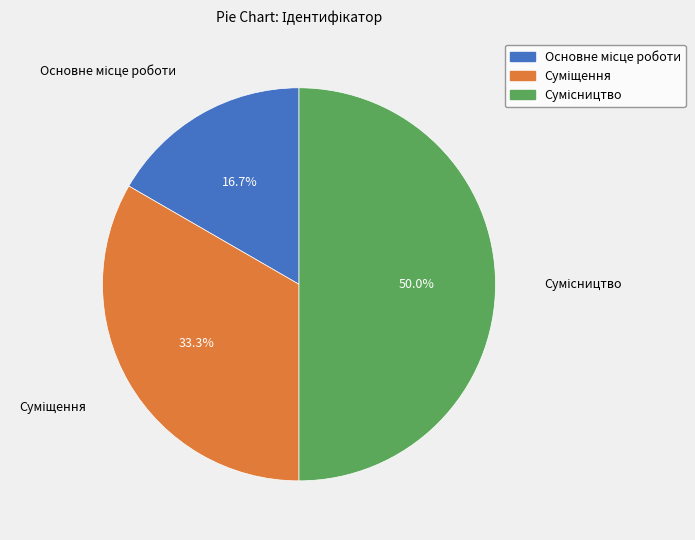

Count the number of slices in the pie.

3